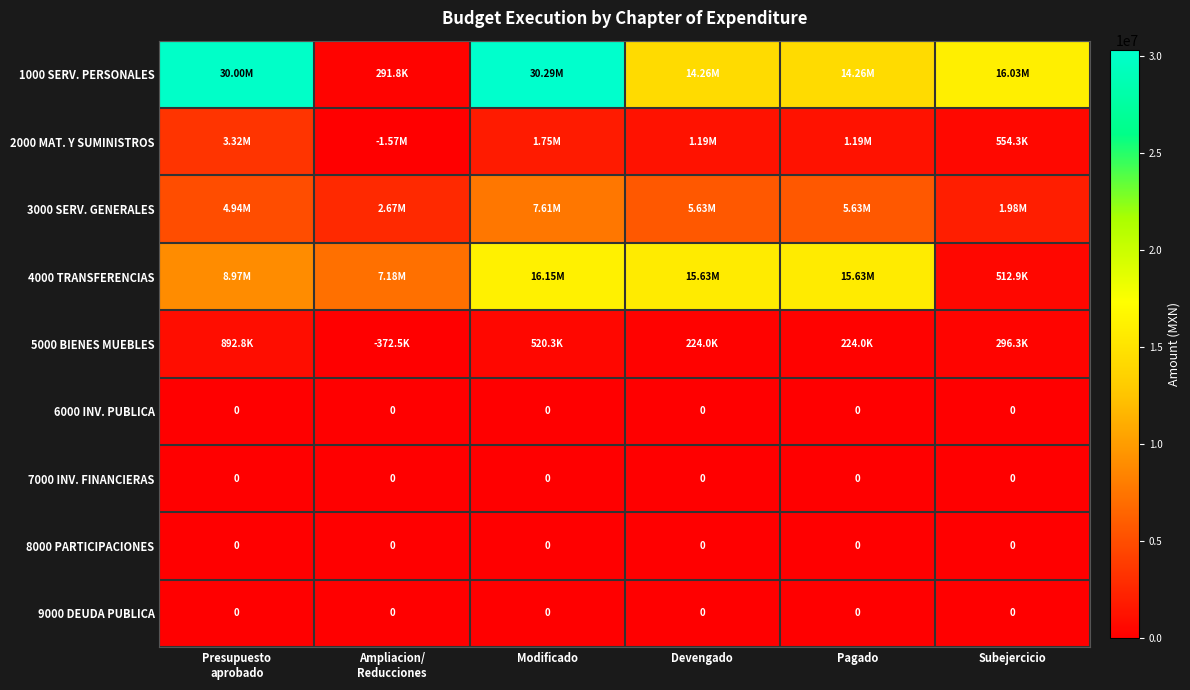

What is the total value across all series at Modificado?

56315508.4